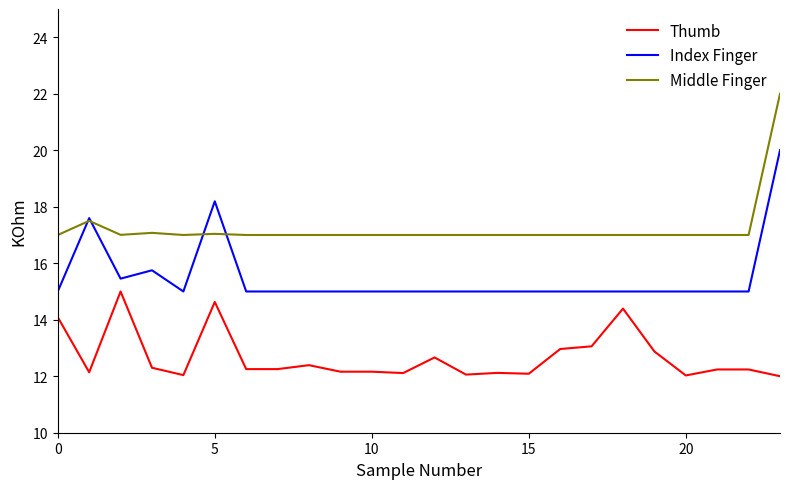

What are all the series names shown in the legend?

Thumb, Index Finger, Middle Finger